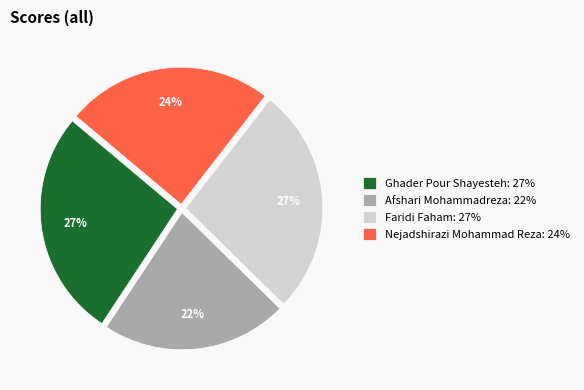

The Nejadshirazi Mohammad Reza: 24% slice represents 24% of the pie. True or false?

True